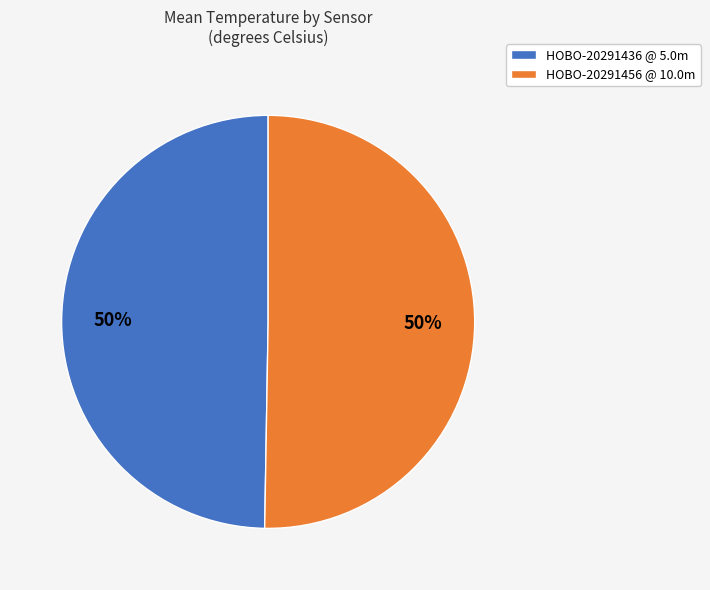

Is the sum of HOBO-20291456 @ 10.0m and HOBO-20291436 @ 5.0m greater than half?

Yes